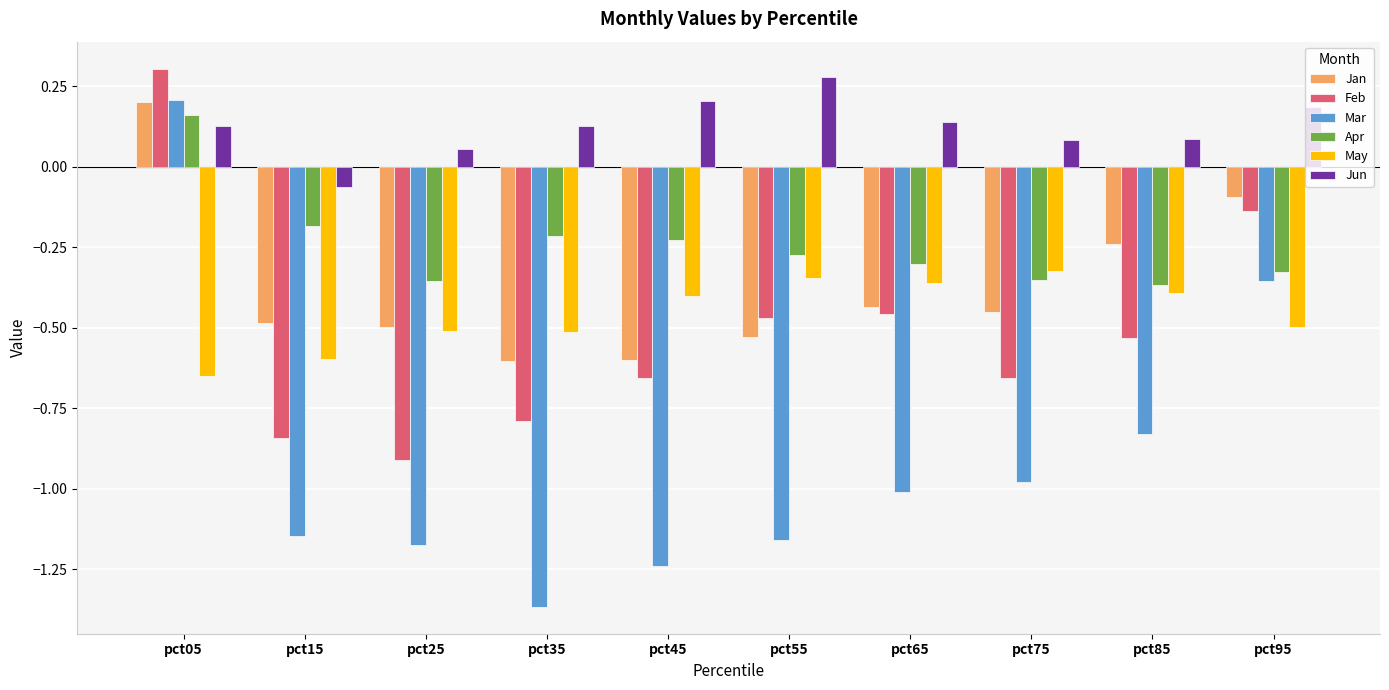

Does the chart contain stacked bars?

No